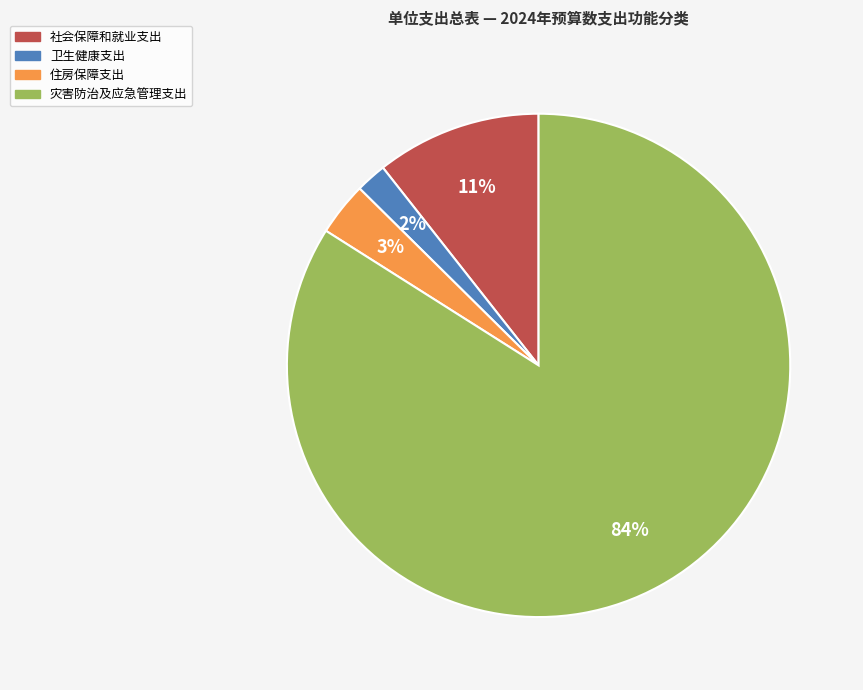

Which slice is the smallest?

卫生健康支出